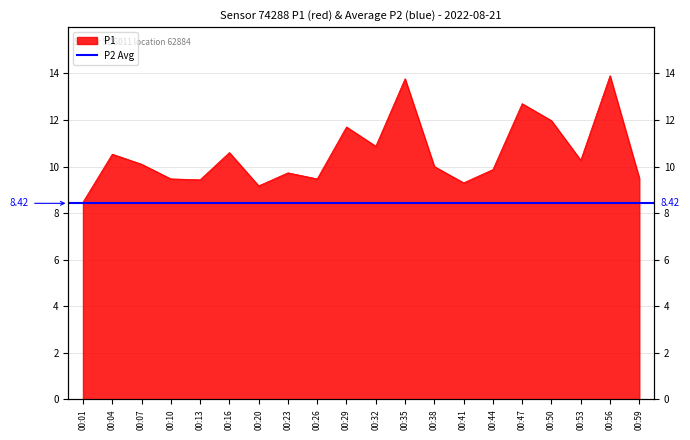

Which label corresponds to the largest value in the chart?

00:56